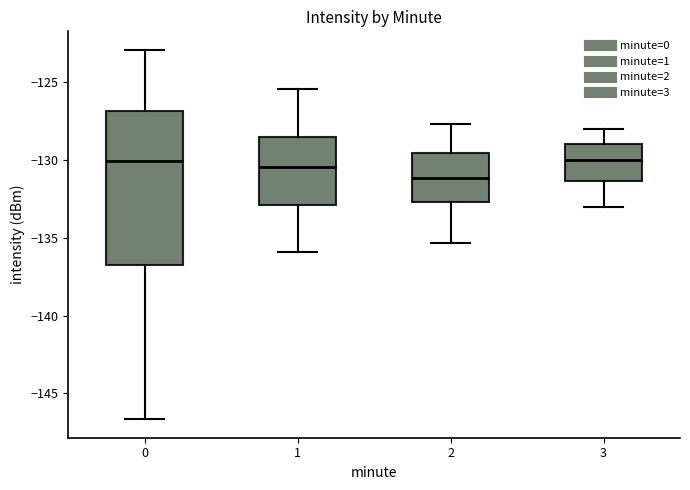

Reading left to right, transcribe this box plot: for each box, give where its median line is, the range the box spans, and where its two whiskers end, as read against the y-axis. The values are not printed on the chart, so give them approximately, as read against the axis.

0: median -130.0, box -136.5 to -127.0, whiskers -146.5 to -123.0
1: median -130.5, box -133.0 to -128.5, whiskers -136.0 to -125.5
2: median -131.0, box -132.5 to -129.5, whiskers -135.5 to -127.5
3: median -130.0, box -131.5 to -129.0, whiskers -133.0 to -128.0